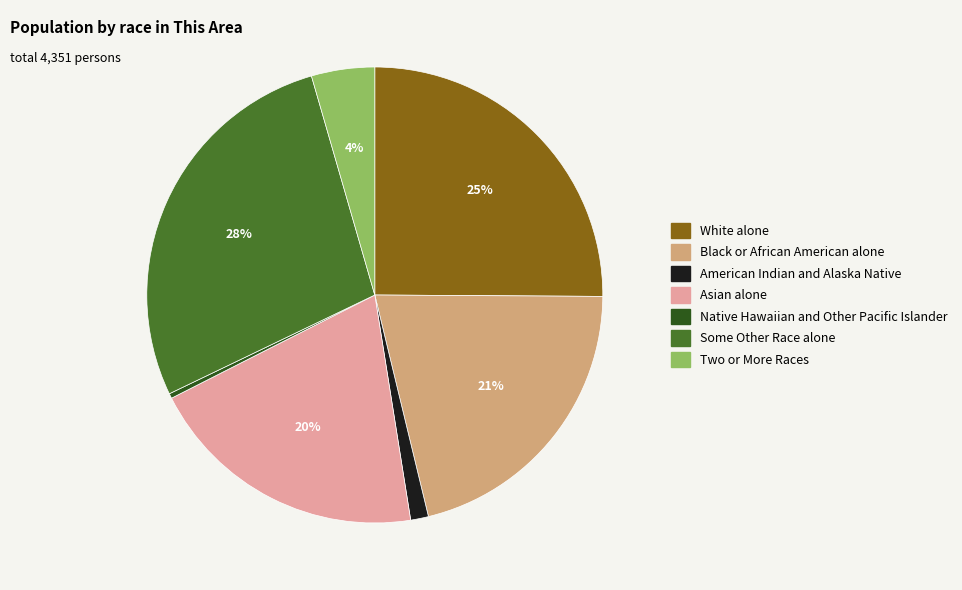

Do Native Hawaiian and Other Pacific Islander and Asian alone together represent more than half of the pie?

No